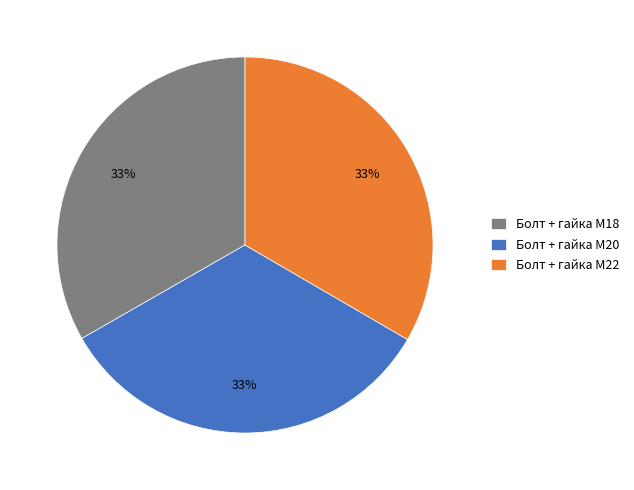

The Болт + гайка M20 slice represents 27% of the pie. True or false?

False